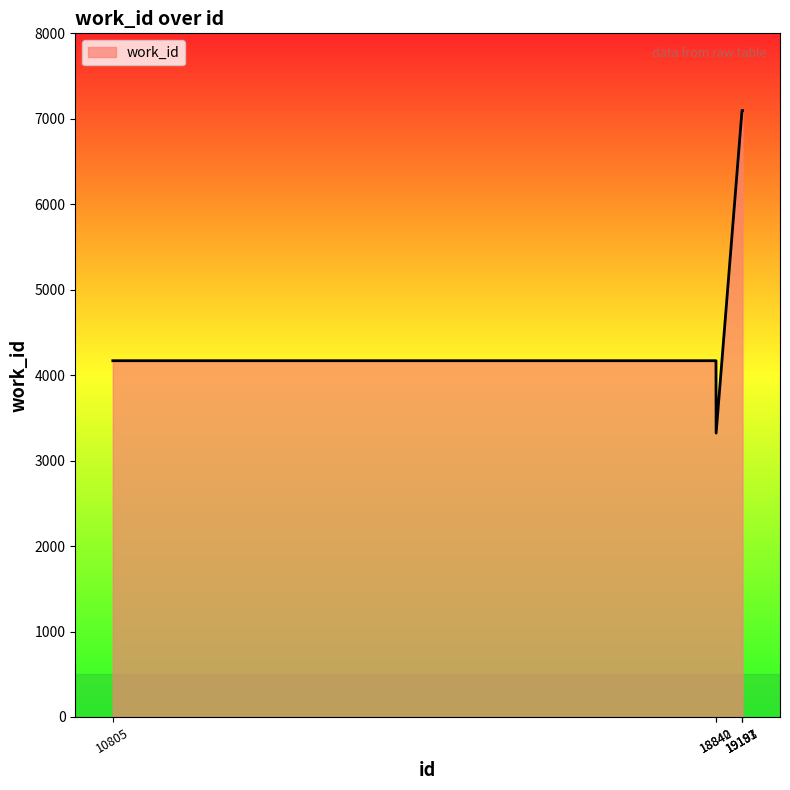

What is the minimum value shown in the chart?

3322